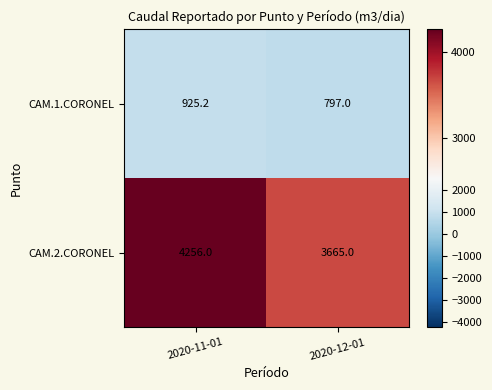

Is it true that CAM.1.CORONEL equals 1078.0 at 2020-12-01?

False